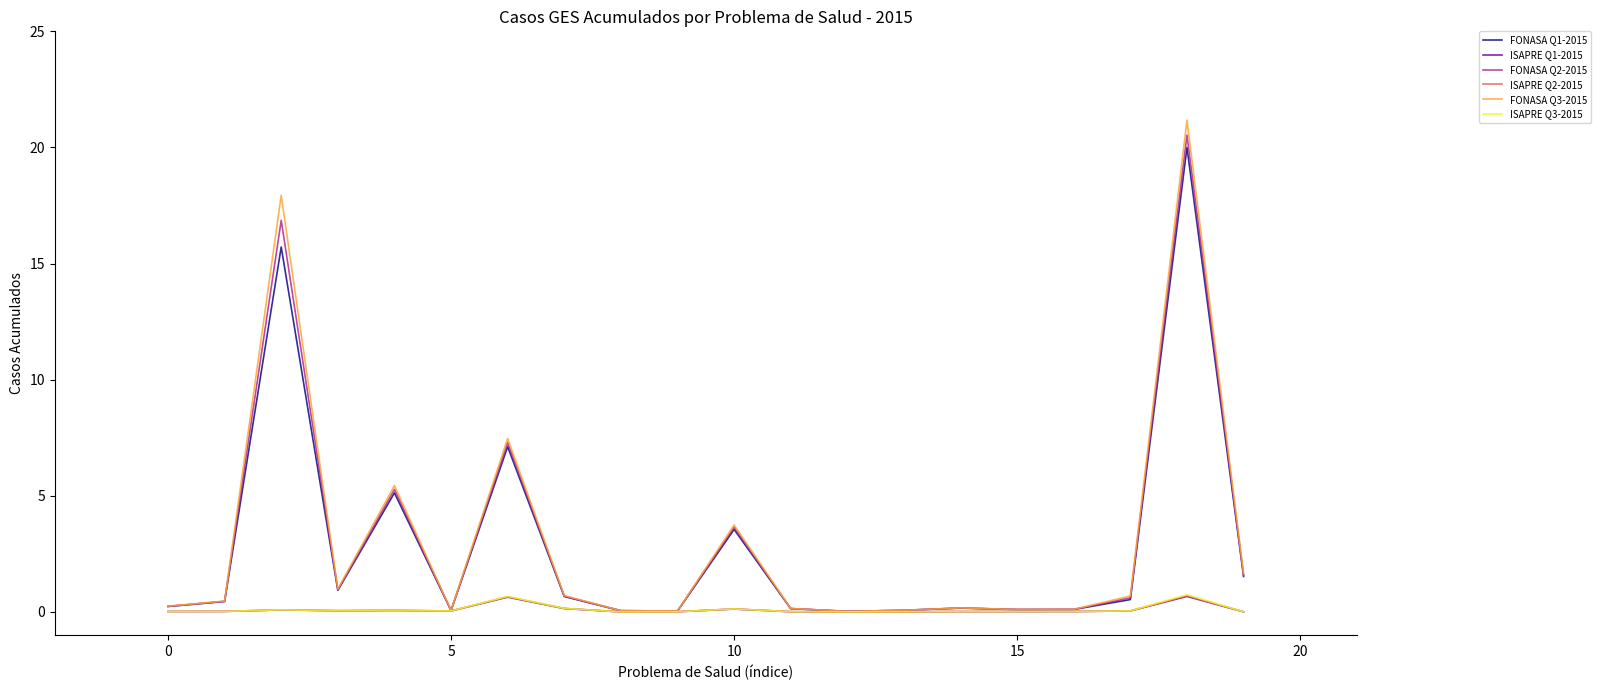

Which series has the widest spread of values?

FONASA Q3-2015